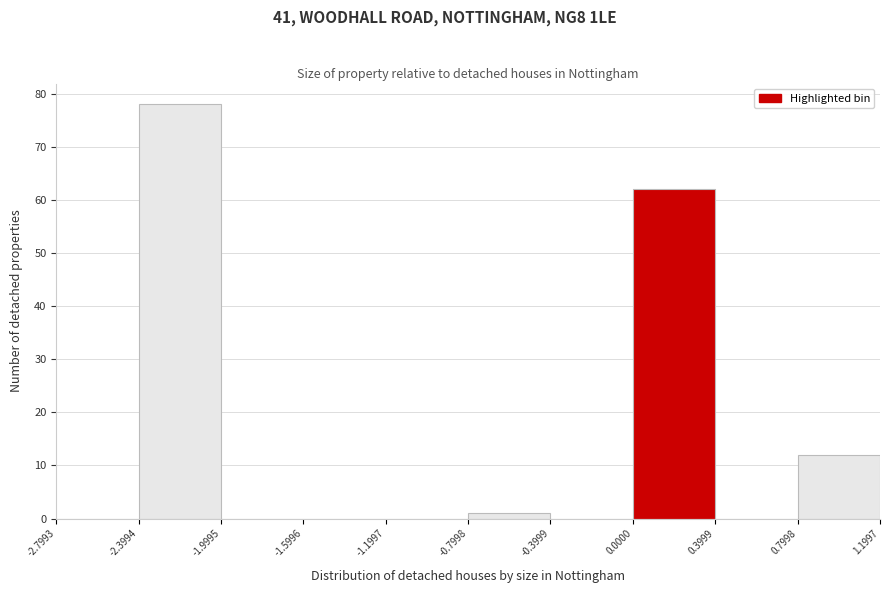

How tall is the bar that spans 0.0000 to 0.3999 on the x-axis? The values are not printed on the chart, so give them approximately, as read against the axis.

62